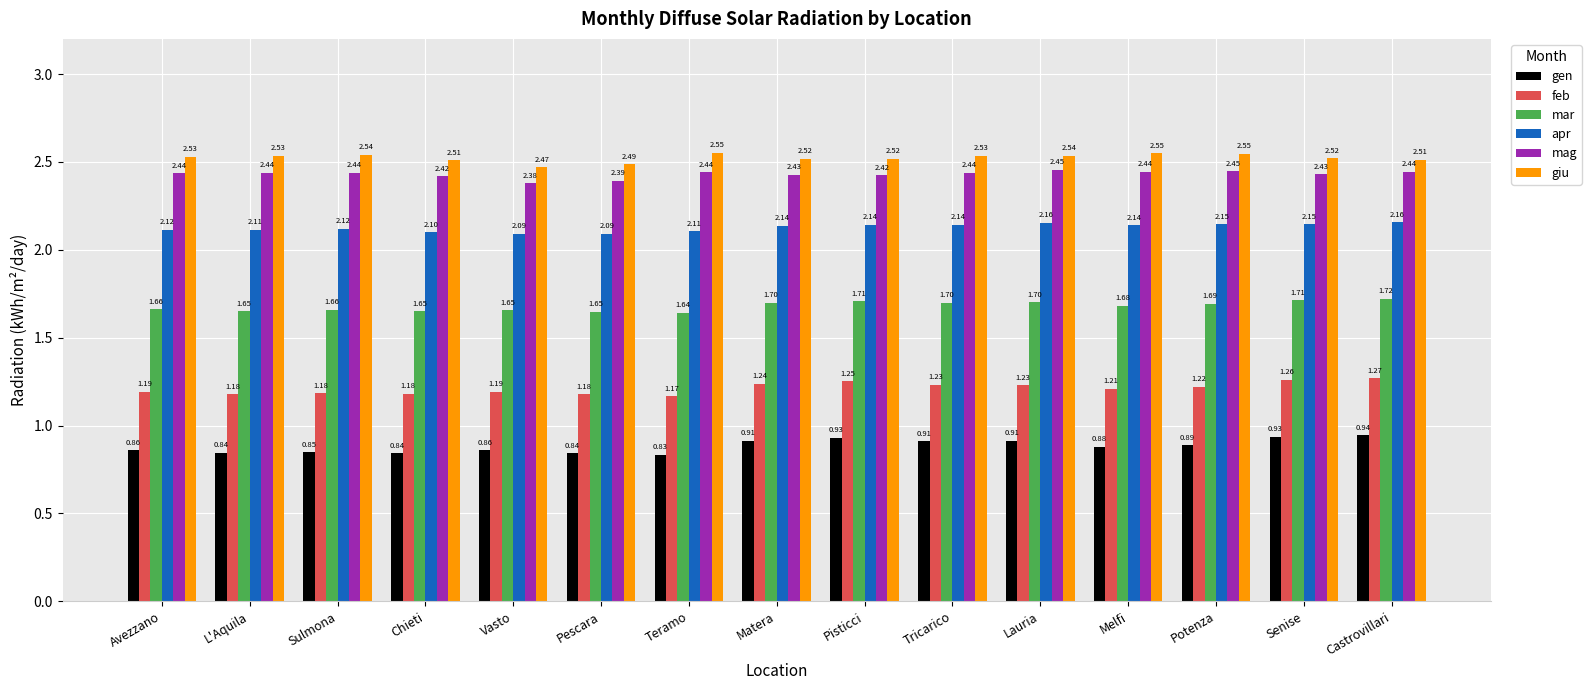

How many bars are there in each group?

6